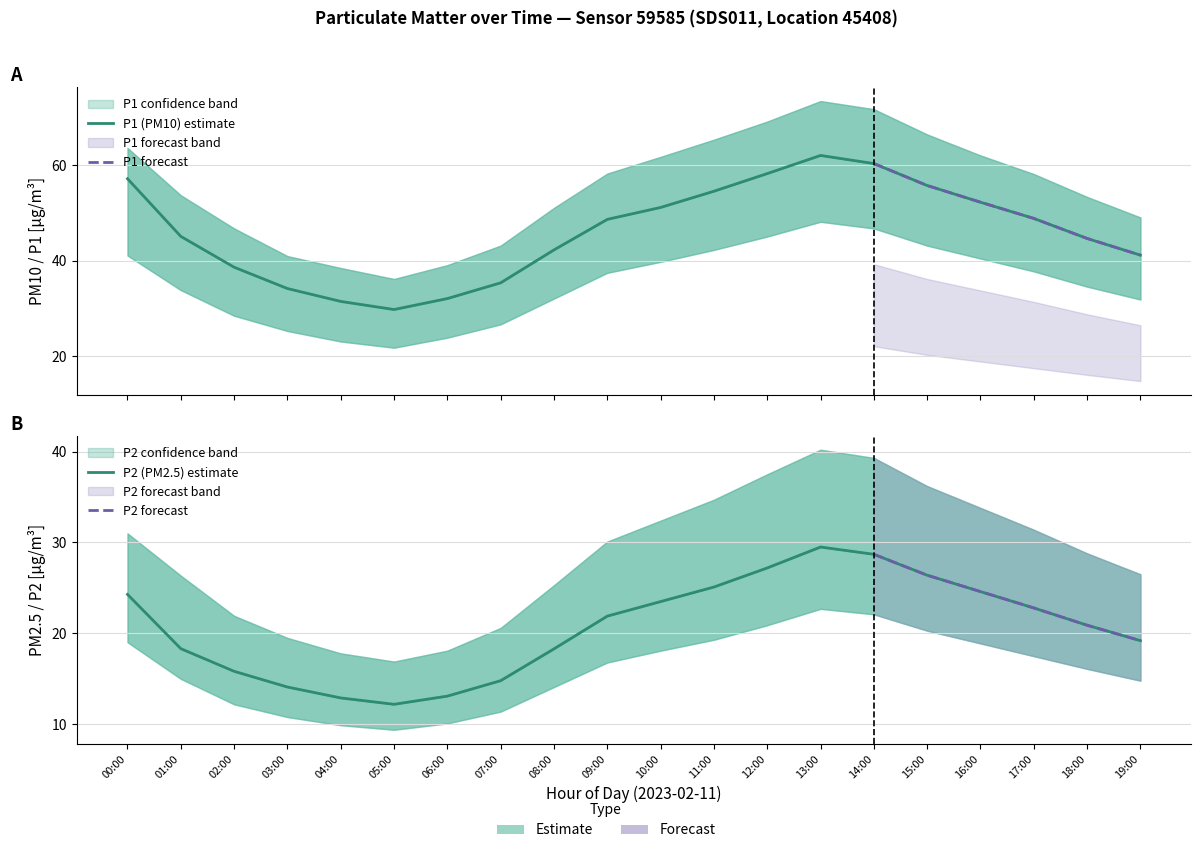

Which series has the widest spread of values?

P1_upper